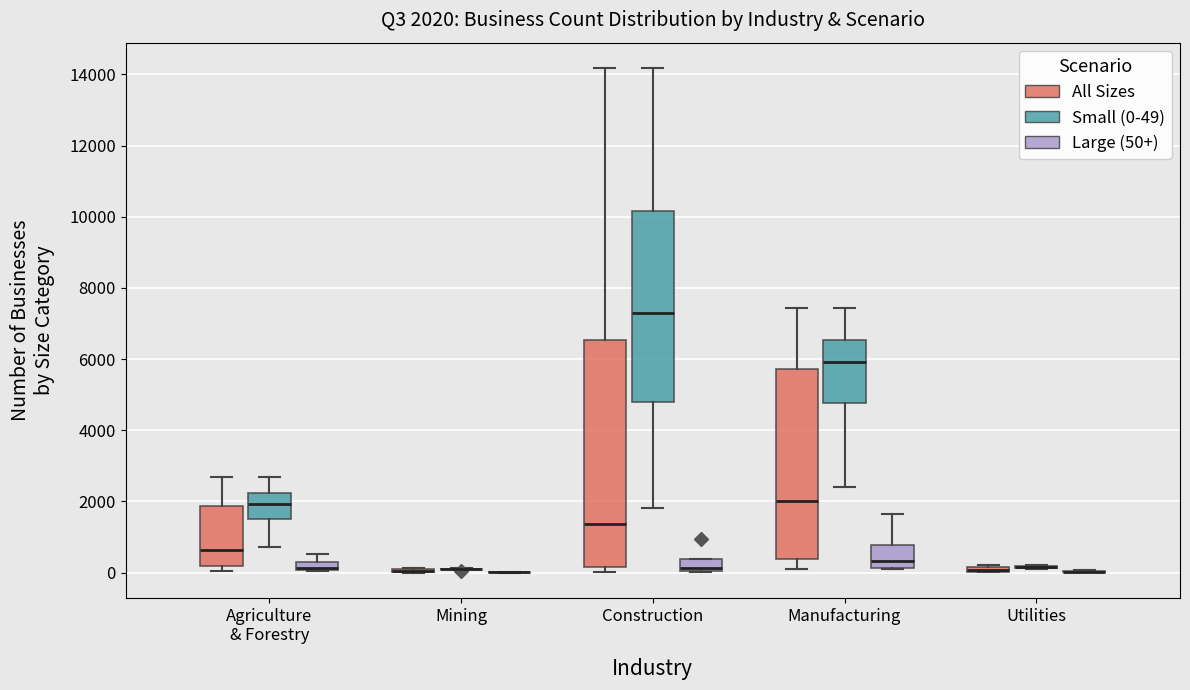

Comparing the boxes themselves (not the whiskers), which one is the tallest?

Construction (All Sizes)